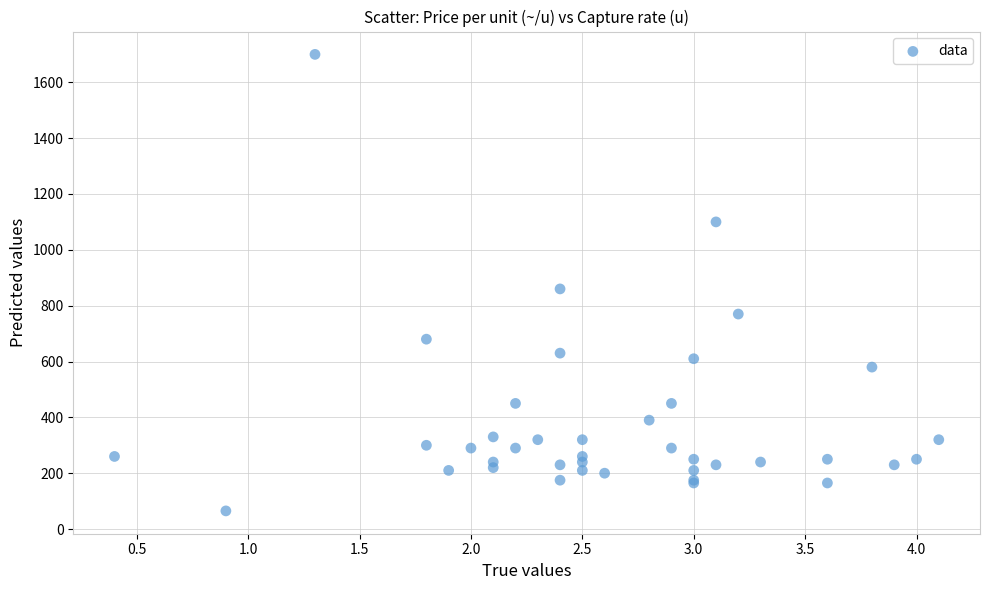

What Y value in the scatter plot is closest to 882?

860